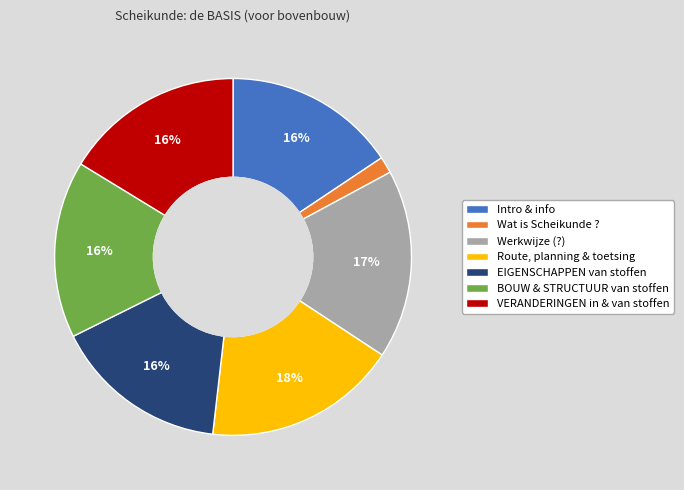

The Route, planning & toetsing slice represents 31% of the pie. True or false?

False